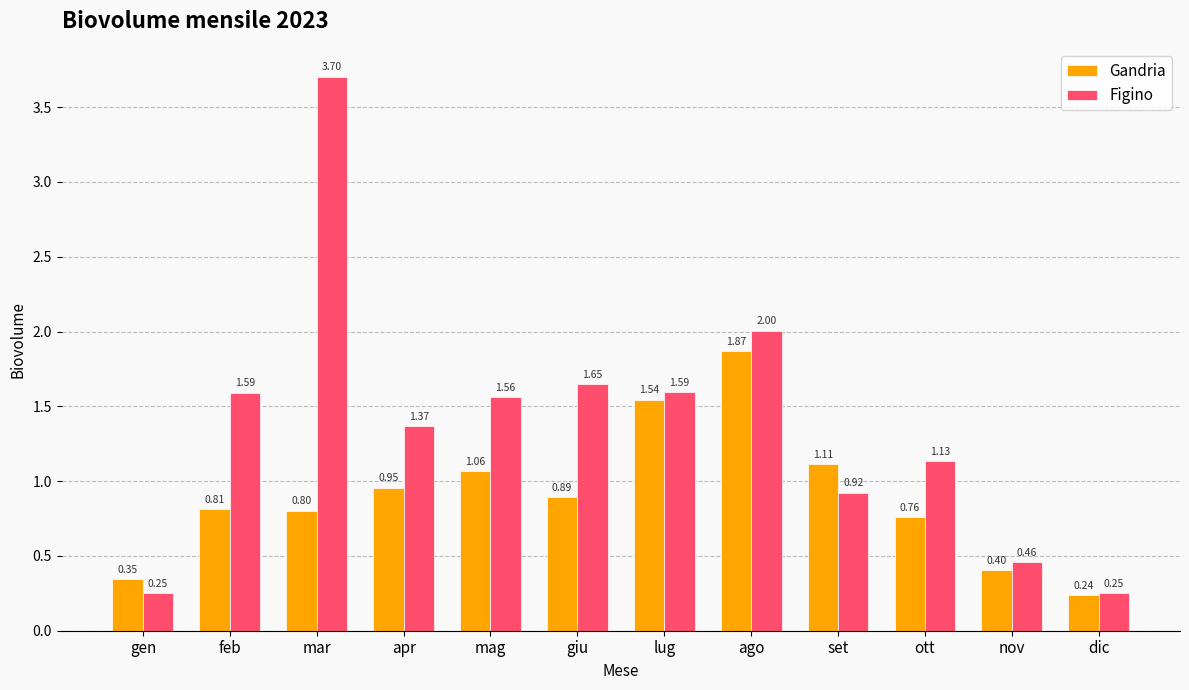

What is the label of the 9th bar from the left?

set